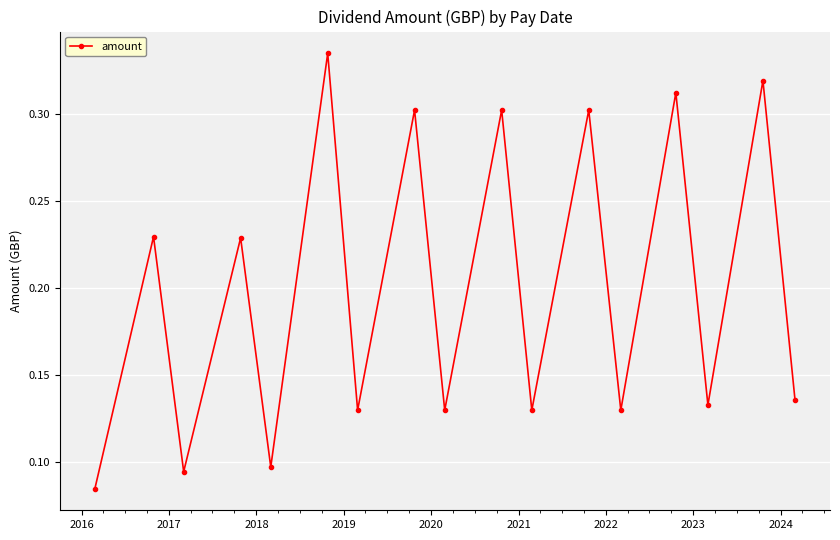

How many values are between 0 and 1?

17